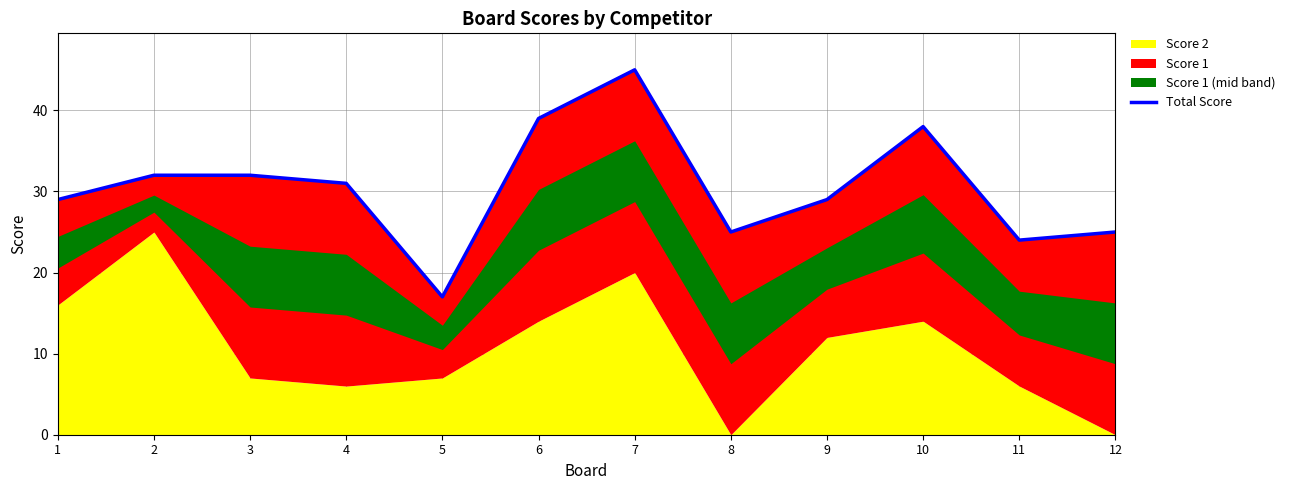

List the labels in order of value, largest first.

7, 6, 10, 2, 3, 4, 1, 9, 8, 12, 11, 5